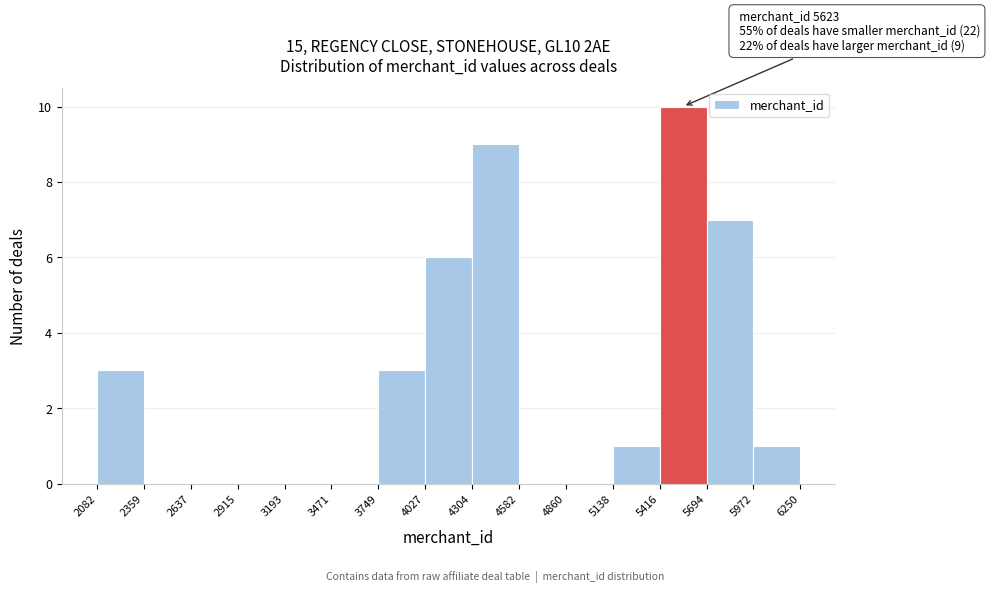

Over which range of the x-axis is the bar tallest?

5416 to 5694